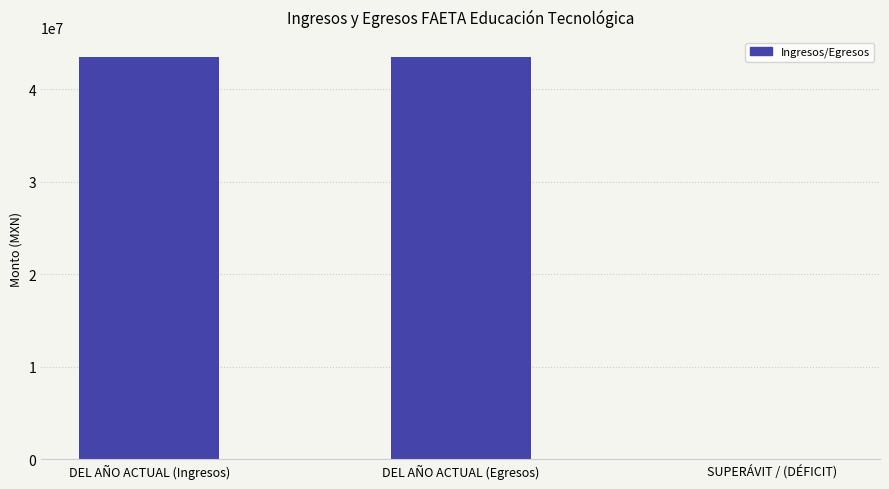

Between DEL AÑO ACTUAL (Ingresos) and SUPERÁVIT / (DÉFICIT), which is larger?

DEL AÑO ACTUAL (Ingresos)